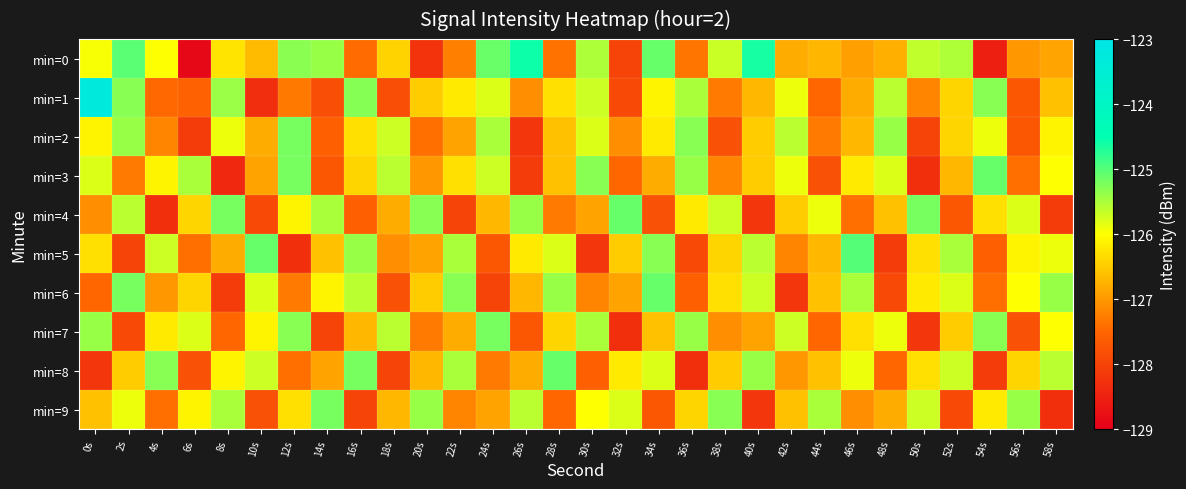

Between 36s and 8s, which is larger?

8s